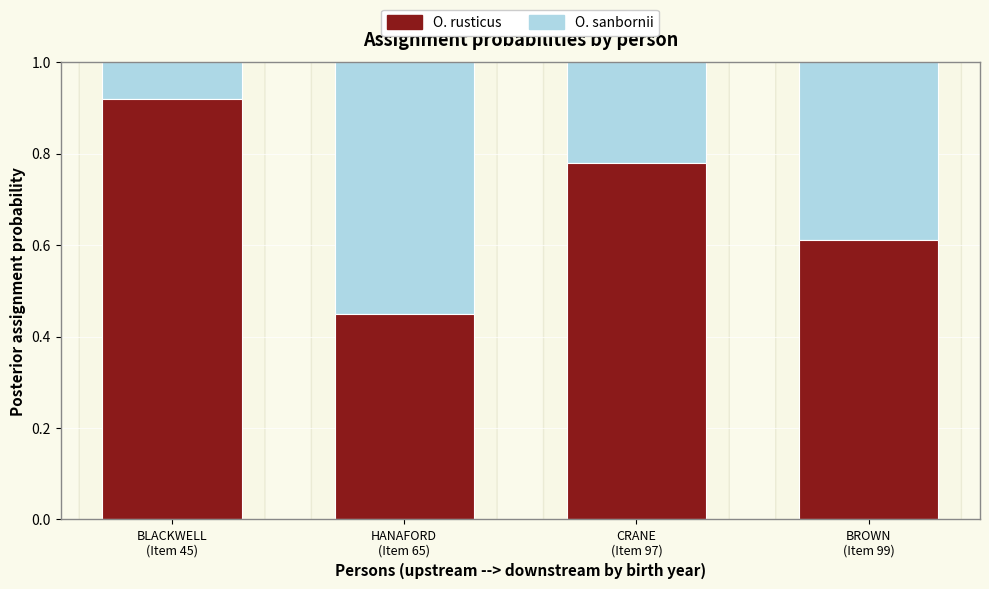

How many O. rusticus values are between 0 and 1?

4